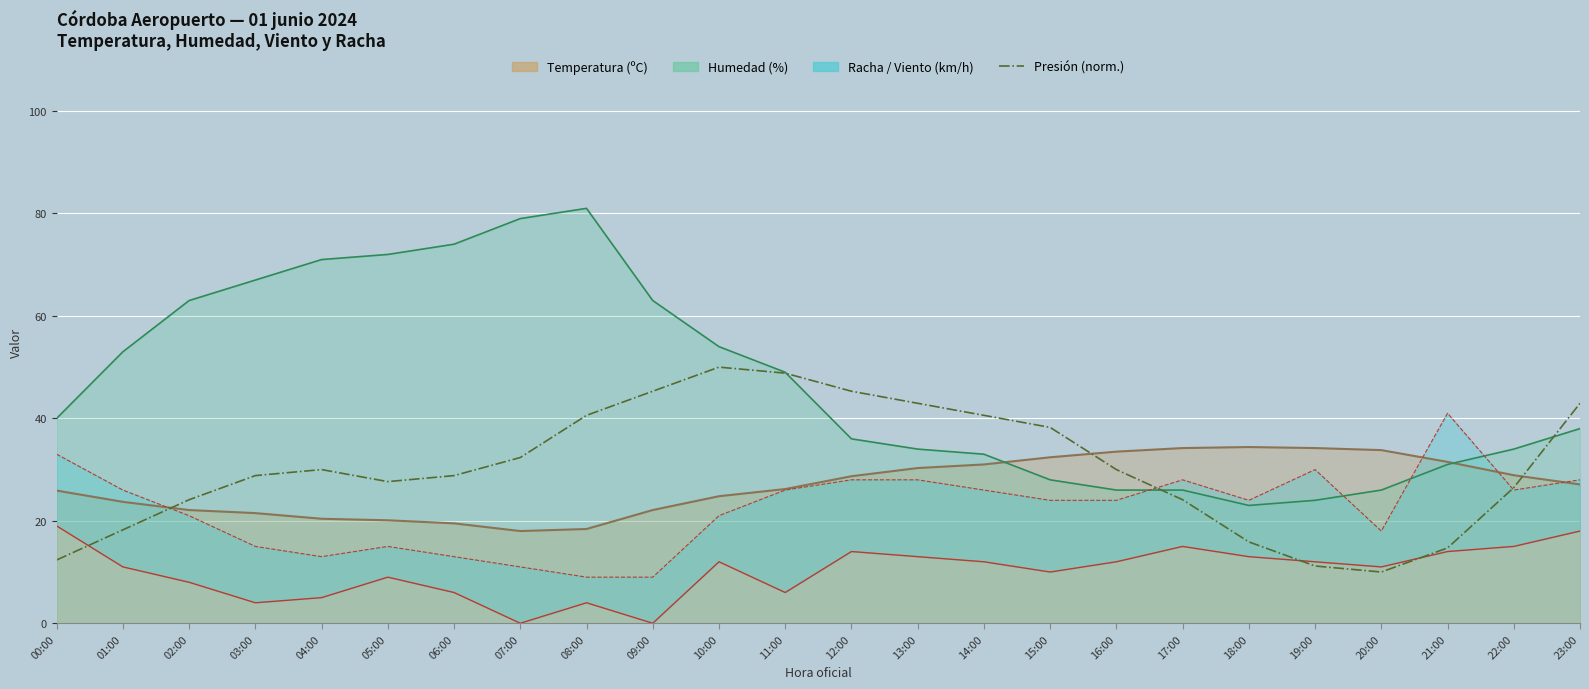

Reading left to right, transcribe all the data shown in this chart.

00:00=12.4	01:00=18.2	02:00=24.1	03:00=28.8	04:00=30.0	05:00=27.6	06:00=28.8	07:00=32.4	08:00=40.6	09:00=45.3	10:00=50.0	11:00=48.8	12:00=45.3	13:00=42.9	14:00=40.6	15:00=38.2	16:00=30.0	17:00=24.1	18:00=15.9	19:00=11.2	20:00=10.0	21:00=14.7	22:00=26.5	23:00=42.9